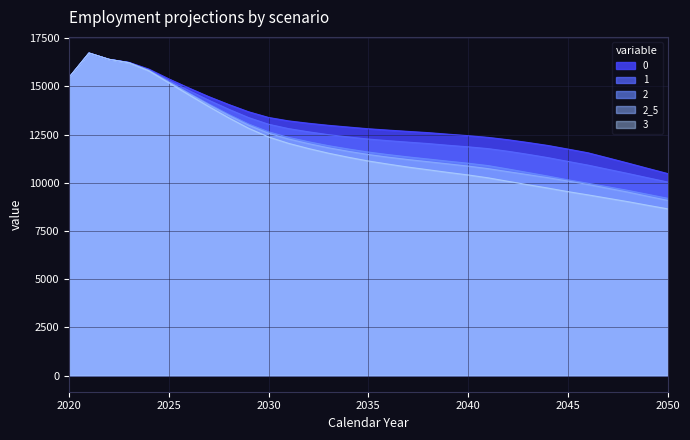

At which category does 1 reach its first local peak?

2021